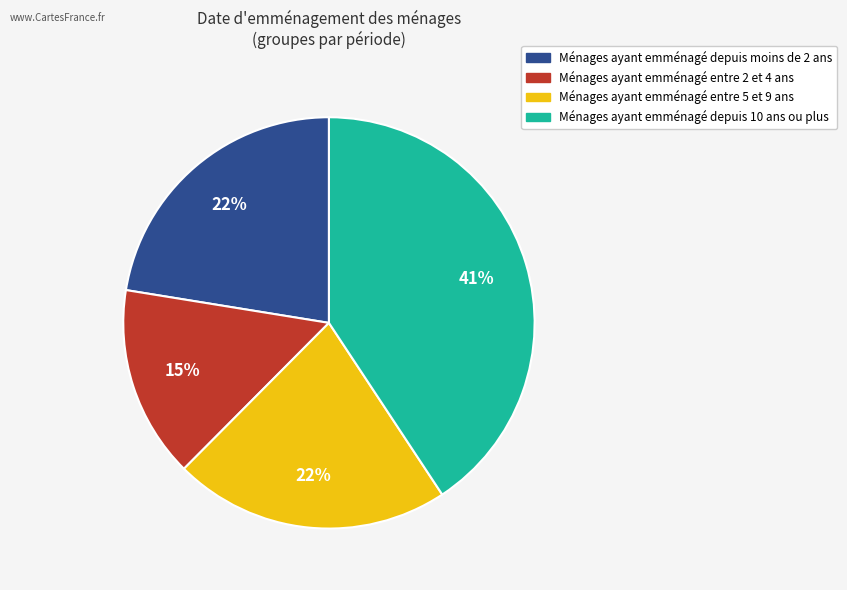

Does any single category account for the majority?

No